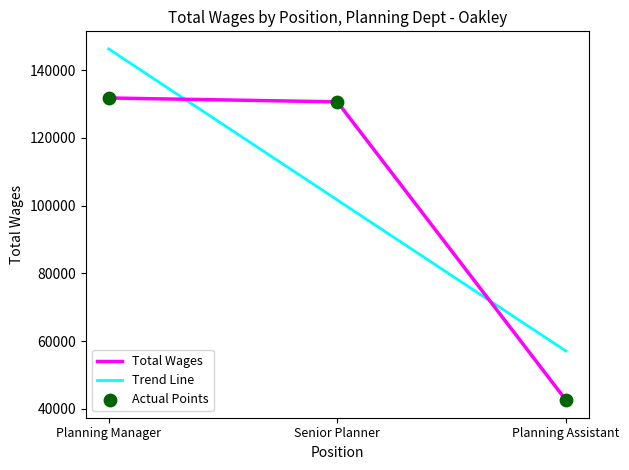

Which has a higher value, Planning Manager or Senior Planner?

Planning Manager